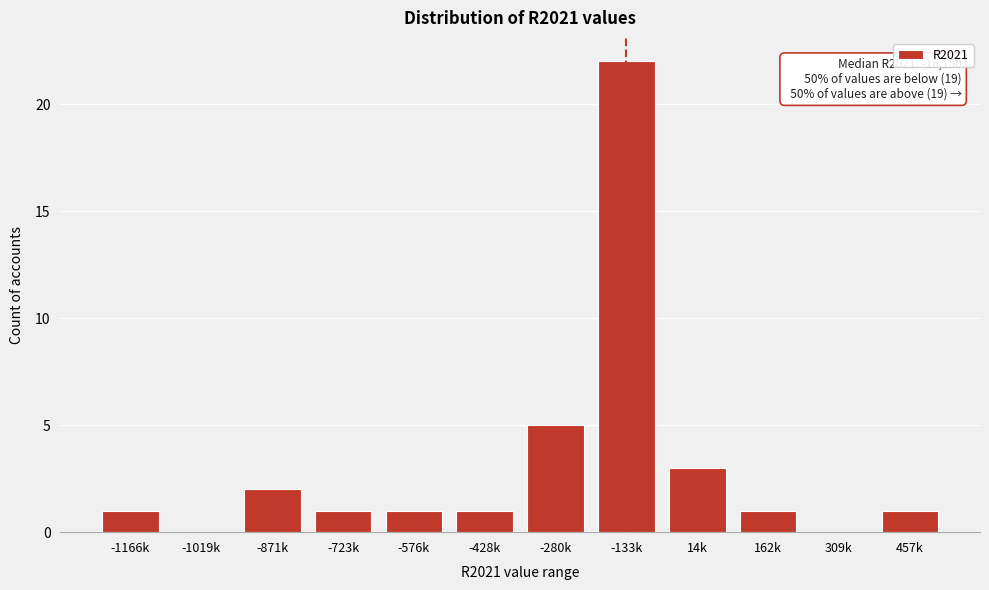

Reading right to left, transcribe all the data shown in this chart.

457k=1	309k=0	162k=1	14k=3	-133k=22	-280k=5	-428k=1	-576k=1	-723k=1	-871k=2	-1019k=0	-1166k=1